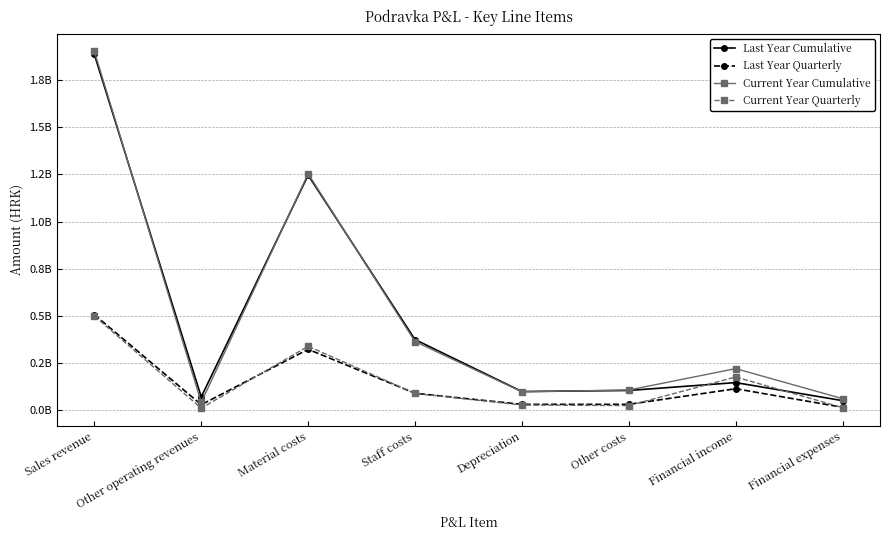

Which series has the widest spread of values?

Current Year Cumulative